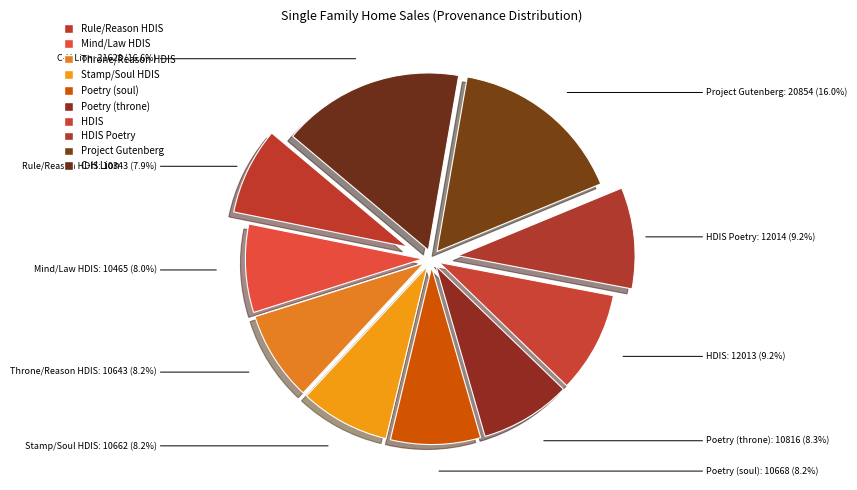

Is there any slice that represents more than half of the pie?

No